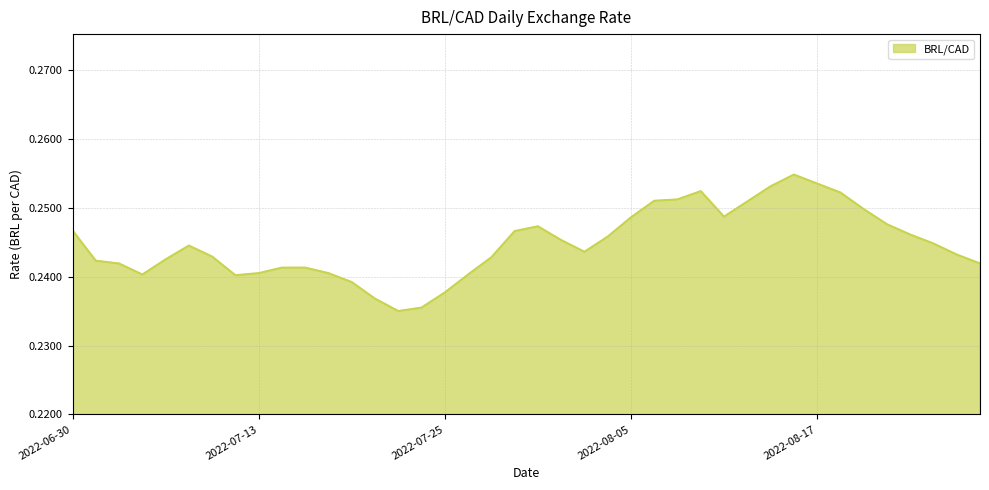

Rank the categories by value from lowest to highest.

2022-07-21, 2022-07-22, 2022-07-20, 2022-07-25, 2022-07-19, 2022-07-12, 2022-07-06, 2022-07-26, 2022-07-13, 2022-07-18, 2022-07-14, 2022-07-15, 2022-07-05, 2022-08-26, 2022-07-04, 2022-07-07, 2022-07-27, 2022-07-11, 2022-08-25, 2022-08-03, 2022-07-08, 2022-08-24, 2022-08-02, 2022-08-04, 2022-08-23, 2022-07-28, 2022-06-30, 2022-07-29, 2022-08-22, 2022-08-05, 2022-08-11, 2022-08-19, 2022-08-12, 2022-08-08, 2022-08-09, 2022-08-18, 2022-08-10, 2022-08-15, 2022-08-17, 2022-08-16